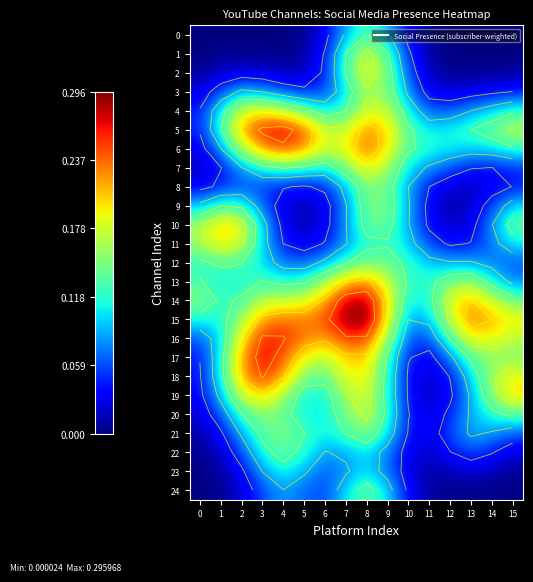

Is the value of 21 at 15 greater than the value of 6 at 9?

No